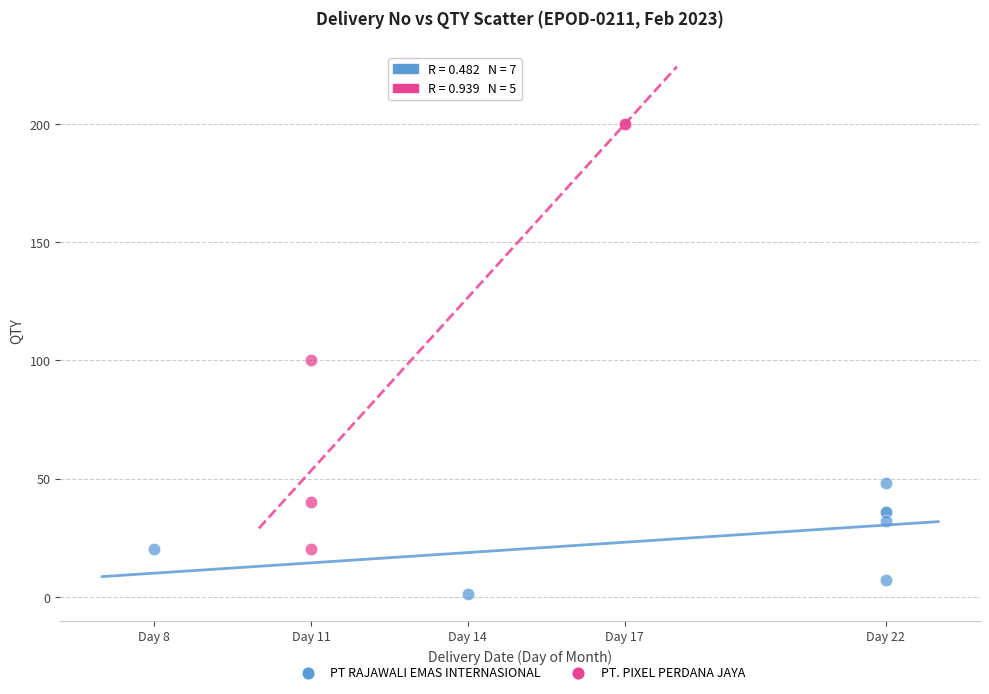

Which series contains the lowest Y value?

PT RAJAWALI EMAS INTERNASIONAL